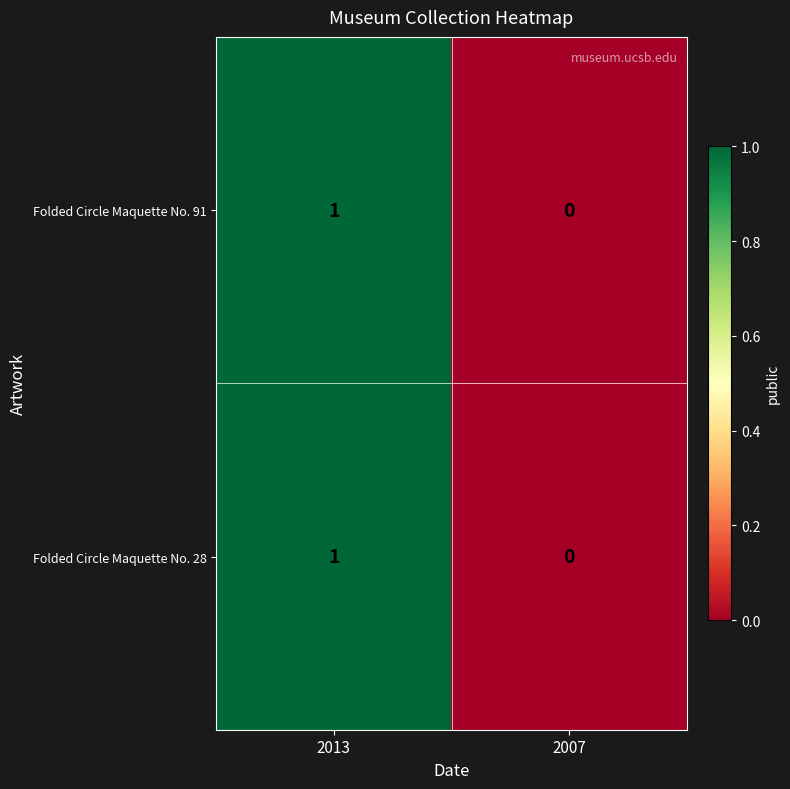

List the labels in order of Folded Circle Maquette No. 91 value, largest first.

2013, 2007